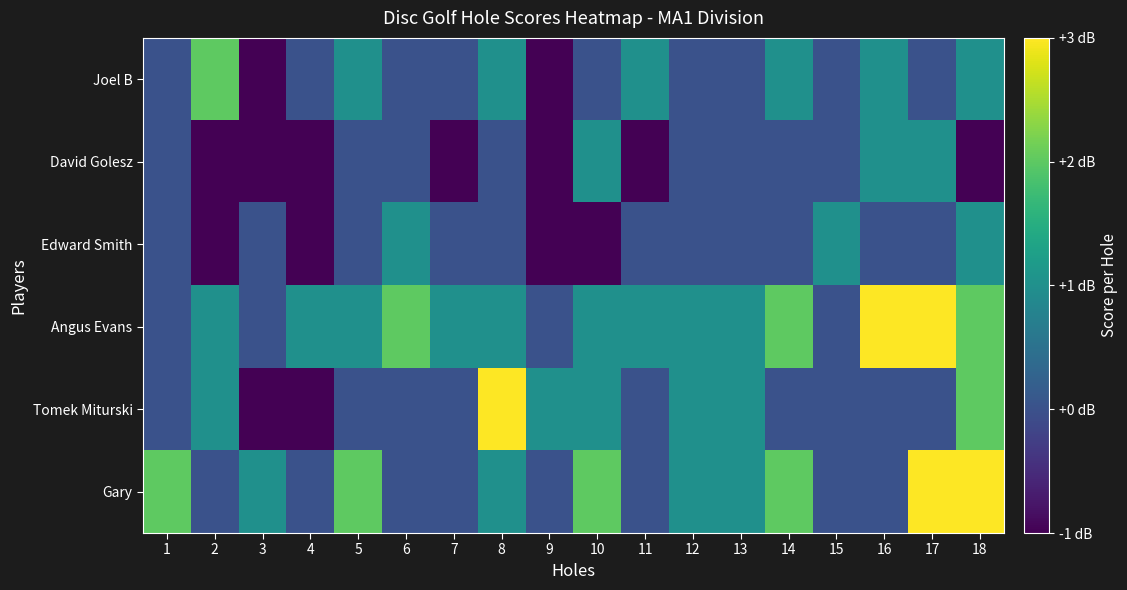

At which category is the sum across all series the highest?

18